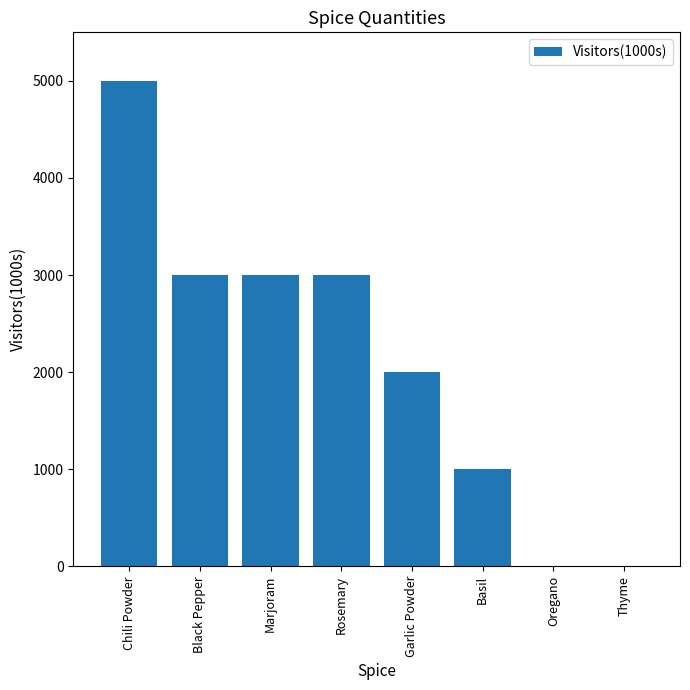

The value at Chili Powder is 5000. True or false?

True